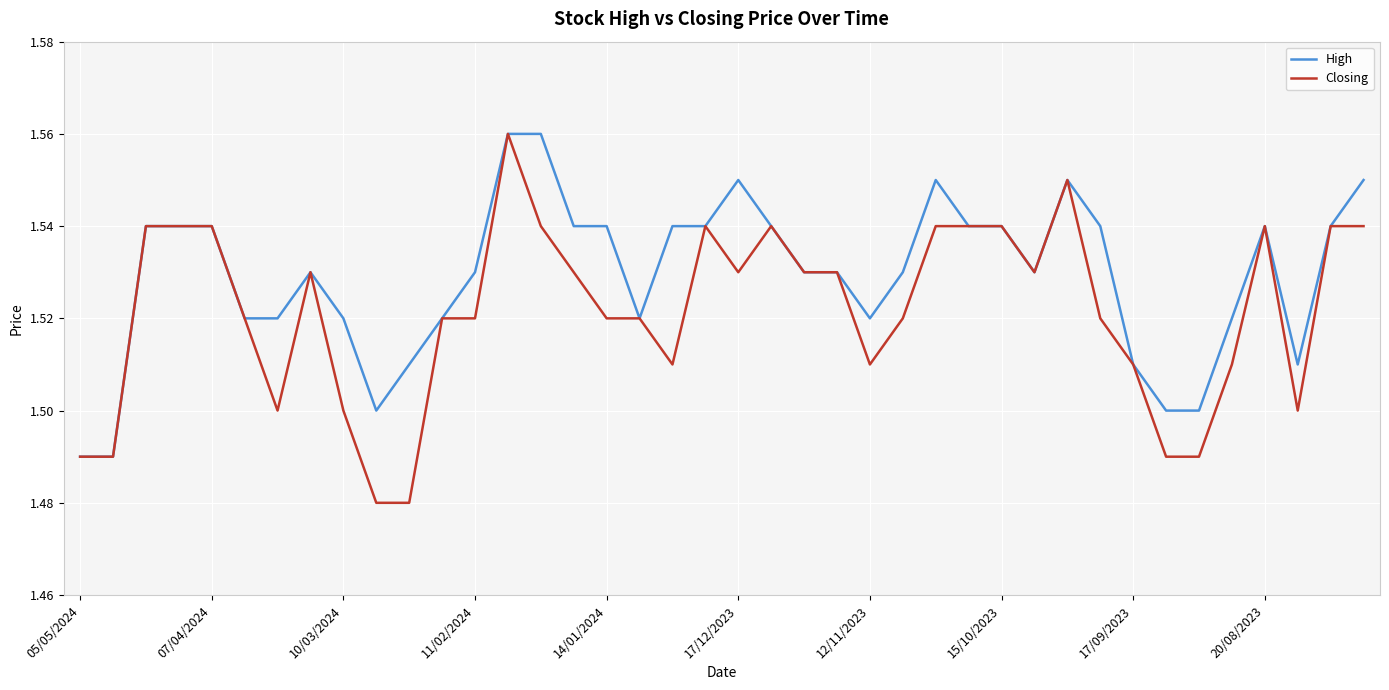

Which series has the largest total across all categories?

High